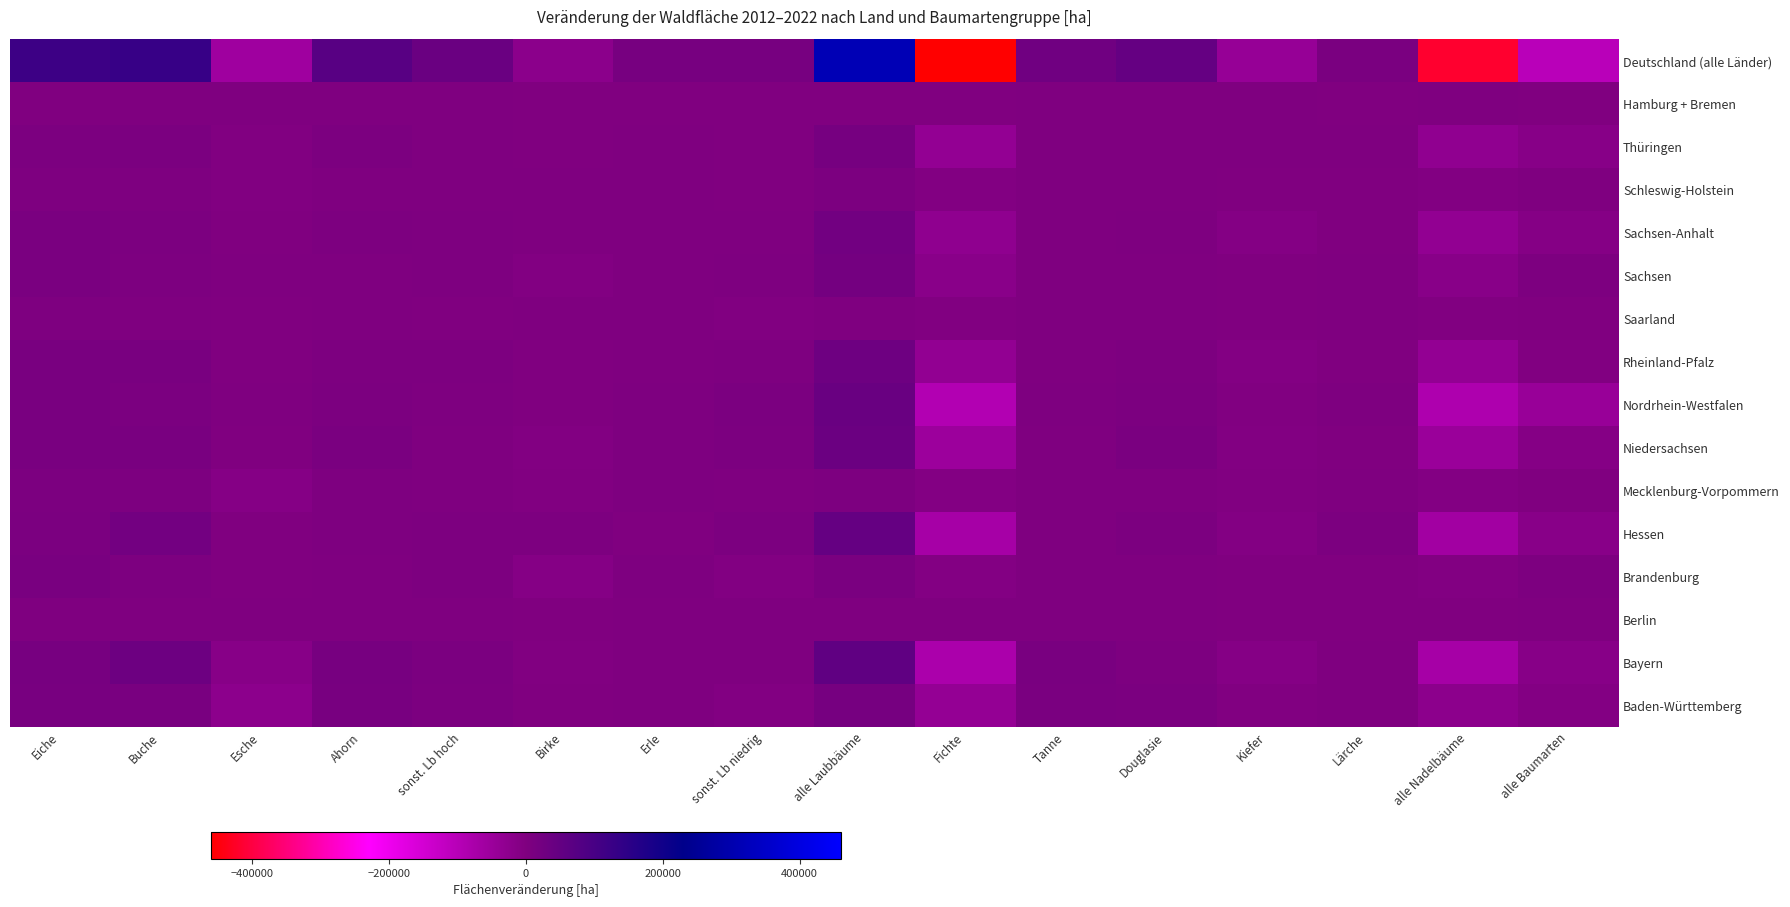

Reading left to right, extract all data points from this chart.

Baden-Württemberg: Eiche=12651.8	Buche=11040.5	Esche=-23071.9	Ahorn=13547.6	sonst. Lb hoch=6410.7	Birke=-824.7	Erle=1658.0	sonst. Lb niedrig=-4067.2	alle Laubbäume=17344.9	Fichte=-37455.7	Tanne=9475.5	Douglasie=7743.2	Kiefer=-3232.6	Lärche=222.1	alle Nadelbäume=-23247.5	alle Baumarten=-5902.6
Bayern: Eiche=14888.7	Buche=34106.9	Esche=-14393.1	Ahorn=14863.7	sonst. Lb hoch=8906.8	Birke=-2739.8	Erle=1175.2	sonst. Lb niedrig=263.9	alle Laubbäume=57072.2	Fichte=-78730.3	Tanne=12284.8	Douglasie=5124.7	Kiefer=-9193.9	Lärche=437.2	alle Nadelbäume=-70077.5	alle Baumarten=-13005.3
Berlin: Eiche=340.9	Buche=119.6	Esche=0.0	Ahorn=718.6	sonst. Lb hoch=160.7	Birke=-735.2	Erle=0.0	sonst. Lb niedrig=387.4	alle Laubbäume=992.1	Fichte=0.0	Tanne=0.0	Douglasie=0.0	Kiefer=-438.6	Lärche=-166.0	alle Nadelbäume=-604.6	alle Baumarten=387.4
Brandenburg: Eiche=11999.2	Buche=4734.3	Esche=-1155.1	Ahorn=1404.6	sonst. Lb hoch=3652.7	Birke=-9775.5	Erle=1844.5	sonst. Lb niedrig=-3692.0	alle Laubbäume=9012.8	Fichte=-5436.1	Tanne=303.3	Douglasie=1347.3	Kiefer=-89.1	Lärche=-152.5	alle Nadelbäume=-4027.0	alle Baumarten=4985.8
Hessen: Eiche=8567.3	Buche=21922.0	Esche=-473.4	Ahorn=3414.2	sonst. Lb hoch=4087.4	Birke=4134.1	Erle=-67.3	sonst. Lb niedrig=5635.1	alle Laubbäume=47219.5	Fichte=-68831.5	Tanne=229.9	Douglasie=6678.5	Kiefer=-5513.5	Lärche=5820.7	alle Nadelbäume=-61616.0	alle Baumarten=-14396.5
Mecklenburg-Vorpommern: Eiche=6793.3	Buche=5348.6	Esche=-9642.9	Ahorn=2616.5	sonst. Lb hoch=436.8	Birke=-2871.0	Erle=1850.5	sonst. Lb niedrig=108.6	alle Laubbäume=4640.3	Fichte=-5917.6	Tanne=373.5	Douglasie=1033.8	Kiefer=-2113.5	Lärche=686.3	alle Nadelbäume=-5937.5	alle Baumarten=-1297.2
Niedersachsen: Eiche=10816.9	Buche=11389.1	Esche=-1493.2	Ahorn=9970.8	sonst. Lb hoch=1520.3	Birke=-3625.5	Erle=2910.3	sonst. Lb niedrig=5758.0	alle Laubbäume=37246.8	Fichte=-51837.9	Tanne=631.6	Douglasie=9477.3	Kiefer=-5216.4	Lärche=-605.5	alle Nadelbäume=-47550.9	alle Baumarten=-10304.1
Nordrhein-Westfalen: Eiche=12401.6	Buche=8720.0	Esche=360.1	Ahorn=6879.1	sonst. Lb hoch=2280.2	Birke=-129.6	Erle=2710.1	sonst. Lb niedrig=7443.9	alle Laubbäume=40665.5	Fichte=-91633.4	Tanne=2357.2	Douglasie=5722.4	Kiefer=-2204.6	Lärche=1846.5	alle Nadelbäume=-83911.9	alle Baumarten=-43246.4
Rheinland-Pfalz: Eiche=11122.2	Buche=11295.6	Esche=-1660.1	Ahorn=3843.4	sonst. Lb hoch=4748.7	Birke=-899.4	Erle=170.4	sonst. Lb niedrig=3018.3	alle Laubbäume=31639.1	Fichte=-33607.5	Tanne=437.0	Douglasie=4948.7	Kiefer=-5435.8	Lärche=-769.3	alle Nadelbäume=-34427.0	alle Baumarten=-2787.9
Saarland: Eiche=2761.7	Buche=261.8	Esche=-450.1	Ahorn=409.9	sonst. Lb hoch=-718.8	Birke=807.2	Erle=24.2	sonst. Lb niedrig=-2757.5	alle Laubbäume=338.6	Fichte=-1931.9	Tanne=84.2	Douglasie=361.6	Kiefer=-441.3	Lärche=21.9	alle Nadelbäume=-1905.5	alle Baumarten=-1566.9
Sachsen: Eiche=10248.7	Buche=4752.4	Esche=402.6	Ahorn=1622.5	sonst. Lb hoch=3109.6	Birke=-4323.6	Erle=930.1	sonst. Lb niedrig=3215.6	alle Laubbäume=19957.8	Fichte=-17339.0	Tanne=651.7	Douglasie=258.8	Kiefer=-588.0	Lärche=1052.1	alle Nadelbäume=-15964.3	alle Baumarten=3993.5
Sachsen-Anhalt: Eiche=9061.1	Buche=5454.6	Esche=-369.4	Ahorn=4159.4	sonst. Lb hoch=2943.8	Birke=226.6	Erle=1129.2	sonst. Lb niedrig=1405.0	alle Laubbäume=24010.3	Fichte=-28272.4	Tanne=204.0	Douglasie=2998.9	Kiefer=-7586.4	Lärche=-920.8	alle Nadelbäume=-33576.7	alle Baumarten=-9566.5
Schleswig-Holstein: Eiche=2345.2	Buche=3159.2	Esche=-2051.8	Ahorn=1574.2	sonst. Lb hoch=304.0	Birke=340.6	Erle=461.6	sonst. Lb niedrig=-43.6	alle Laubbäume=6089.4	Fichte=-4521.8	Tanne=201.2	Douglasie=199.7	Kiefer=-365.9	Lärche=-4.7	alle Nadelbäume=-4491.5	alle Baumarten=1598.0
Thüringen: Eiche=5629.8	Buche=7701.4	Esche=-2401.4	Ahorn=5612.4	sonst. Lb hoch=1317.2	Birke=-54.2	Erle=178.2	sonst. Lb niedrig=-624.9	alle Laubbäume=17358.5	Fichte=-35112.1	Tanne=917.9	Douglasie=934.6	Kiefer=1693.7	Lärche=1591.3	alle Nadelbäume=-29974.6	alle Baumarten=-12616.1
Hamburg + Bremen: Eiche=-140.8	Buche=42.8	Esche=79.7	Ahorn=18.2	sonst. Lb hoch=140.4	Birke=-310.9	Erle=-208.2	sonst. Lb niedrig=-80.1	alle Laubbäume=-458.8	Fichte=-54.4	Tanne=0.0	Douglasie=58.1	Kiefer=59.9	Lärche=-0.4	alle Nadelbäume=63.2	alle Baumarten=-395.6
Deutschland (alle Länder): Eiche=119487.6	Buche=130048.8	Esche=-56320.1	Ahorn=70655.2	sonst. Lb hoch=39300.6	Birke=-20780.7	Erle=14766.8	sonst. Lb niedrig=15970.7	alle Laubbäume=313129.0	Fichte=-460681.6	Tanne=28151.7	Douglasie=46887.4	Kiefer=-40665.8	Lärche=9059.0	alle Nadelbäume=-417249.4	alle Baumarten=-104120.4